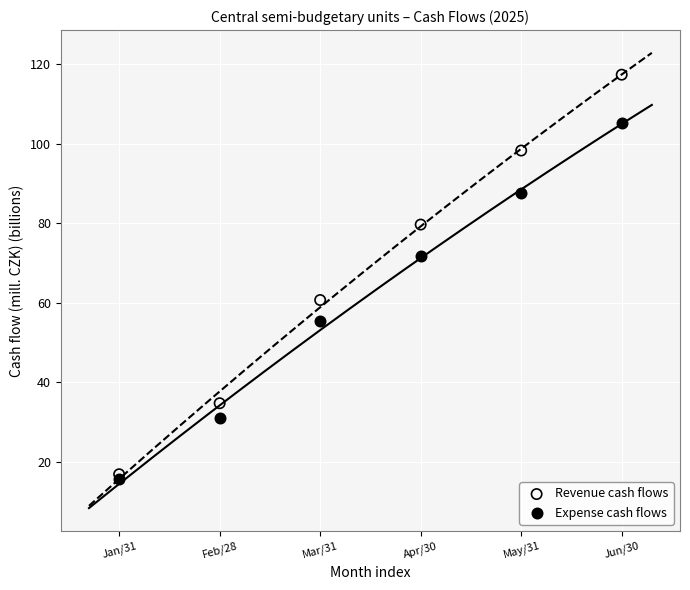

In the Revenue cash flows series, what Y value is closest to 67?

60.7